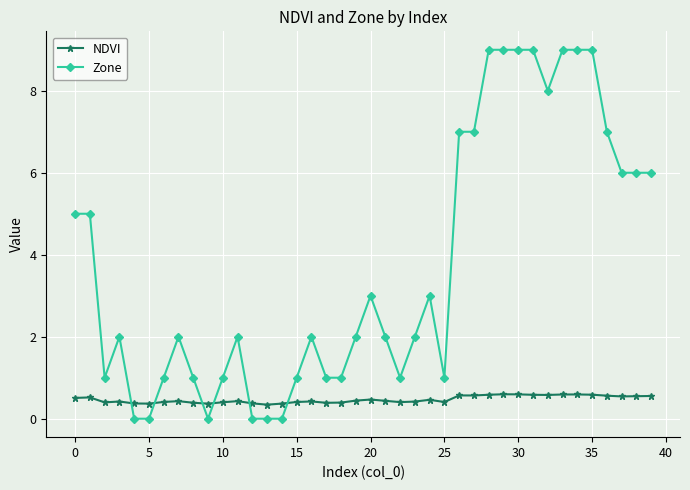

Does the chart have visible grid lines?

Yes